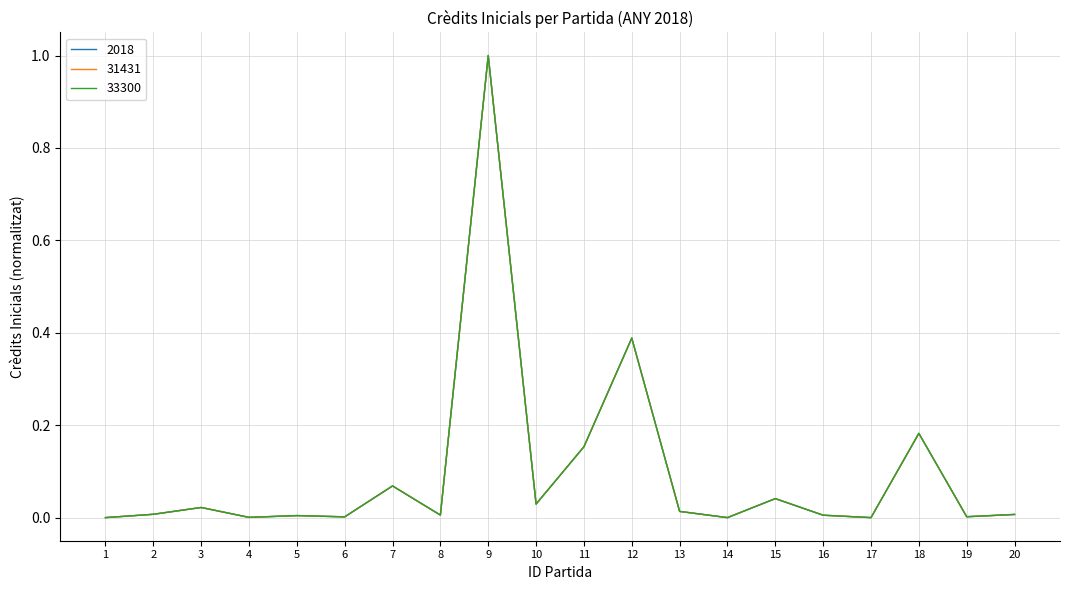

Does the chart have visible grid lines?

Yes